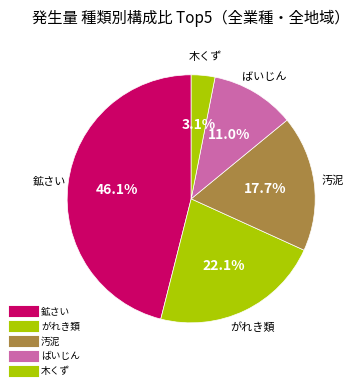

How many slices are in this pie chart?

5